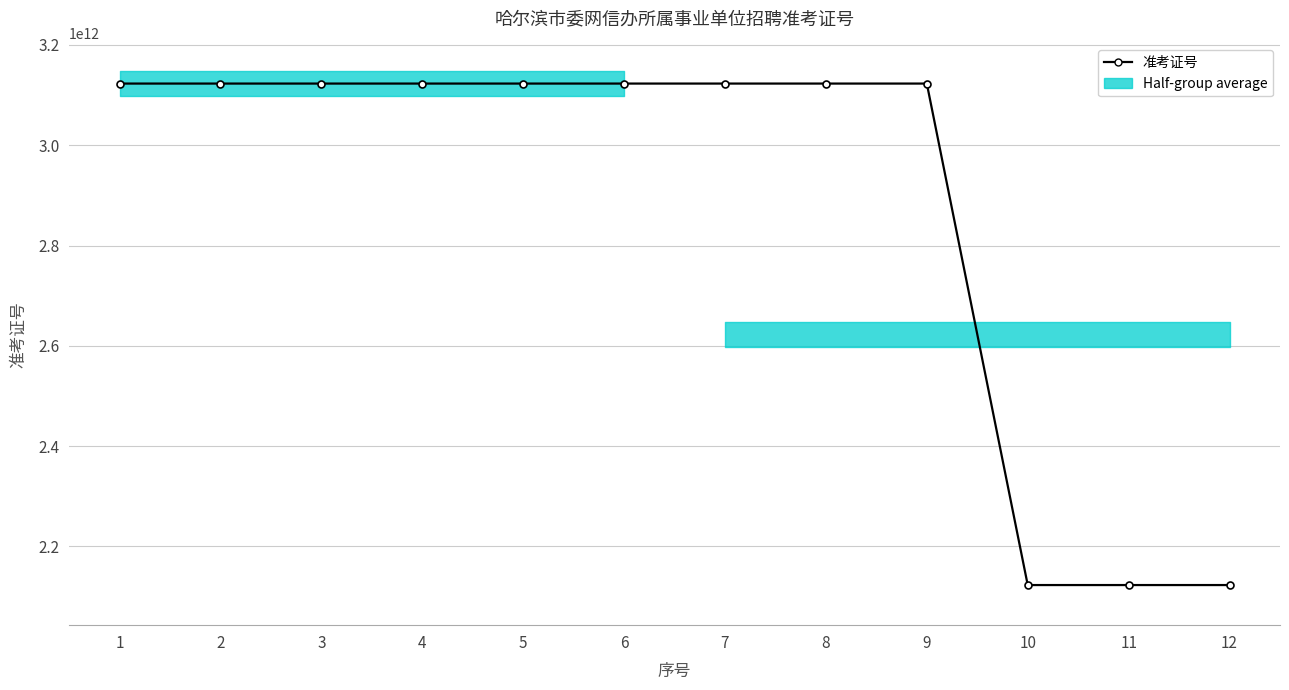

Reading left to right, transcribe all the data shown in this chart.

1=3123010601625	2=3123010602020	3=3123010602322	4=3123010602426	5=3123010602505	6=3123010602702	7=3123010602830	8=3123010603127	9=3123010603216	10=2123010700530	11=2123010701716	12=2123010702916